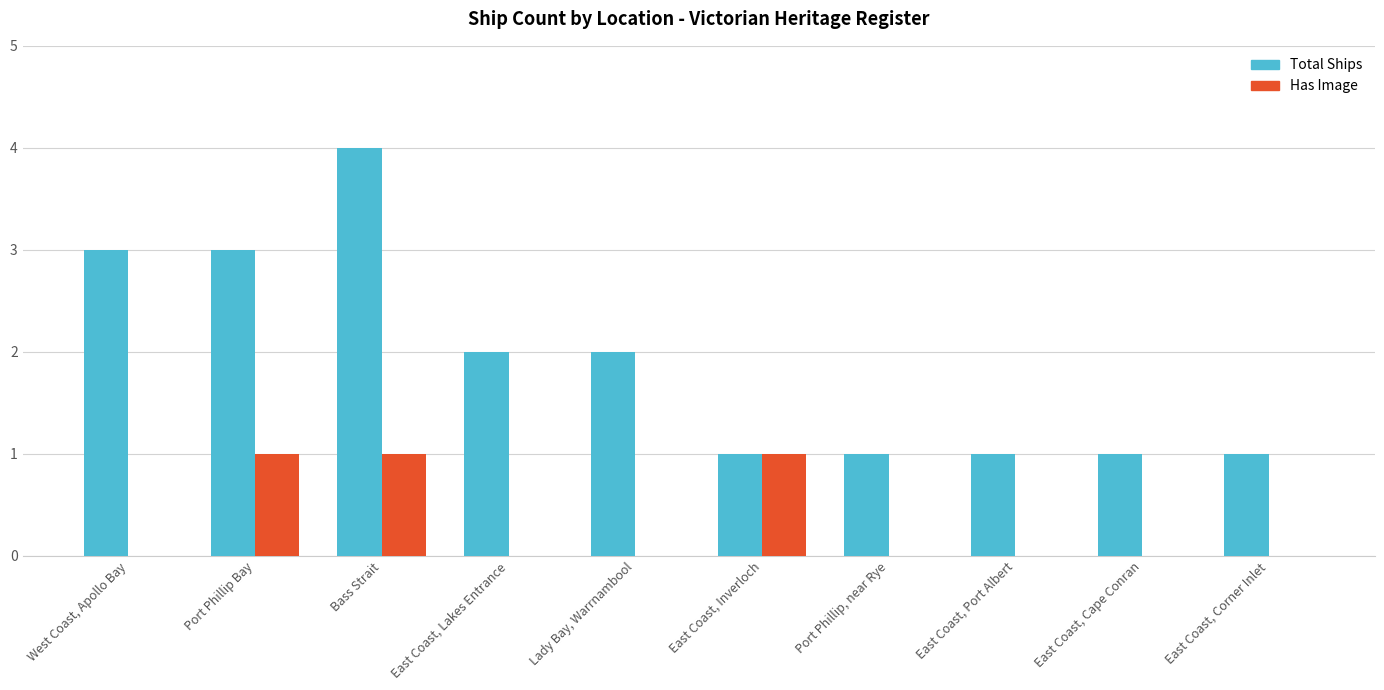

Which series changed the most between East Coast, Inverloch and East Coast, Corner Inlet?

Has Image